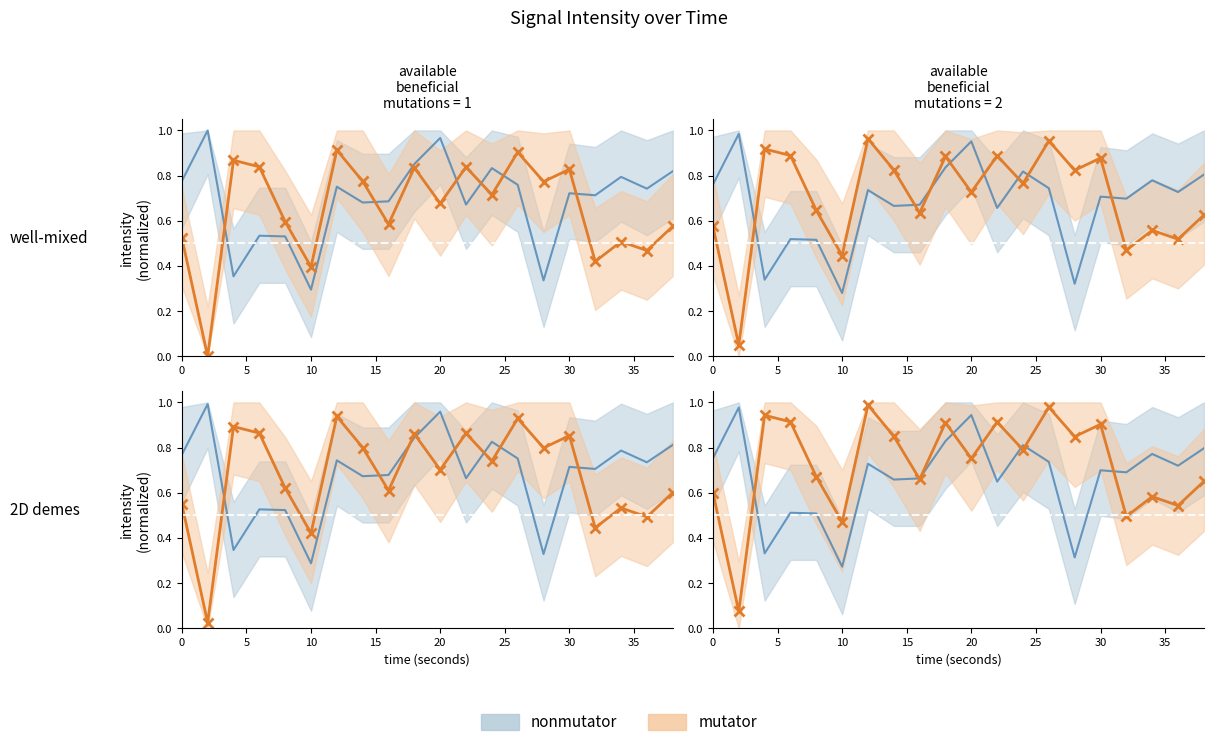

Which series has the largest range (max minus min)?

mutator